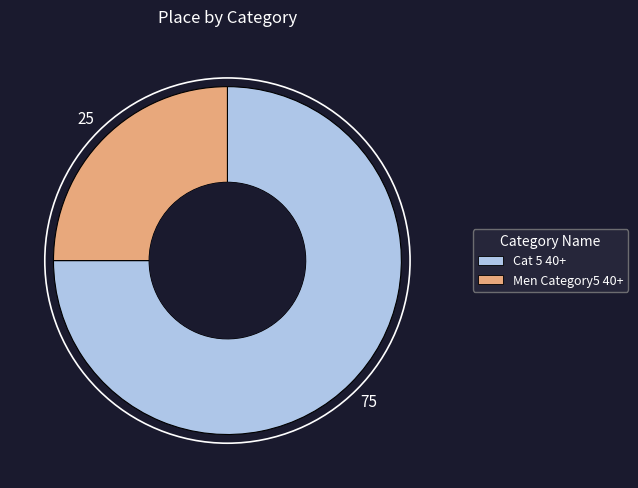

Is it true that Men Category5 40+ is 25% of the pie?

True